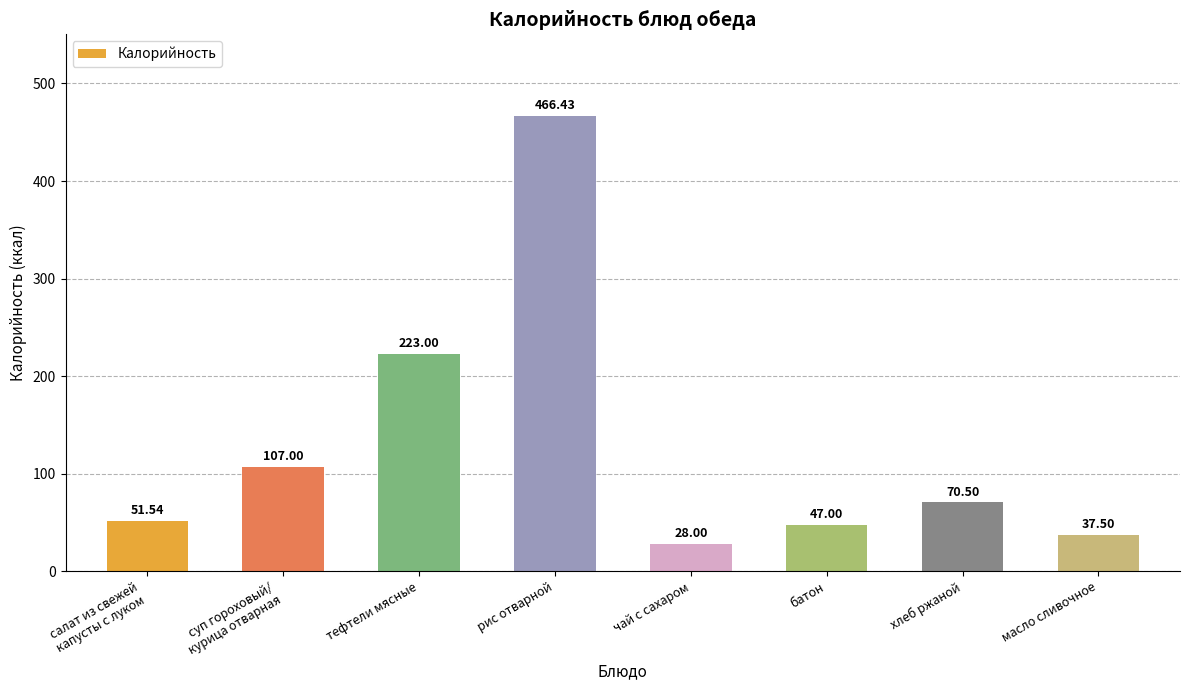

What is the label of the 4th bar from the left?

рис отварной